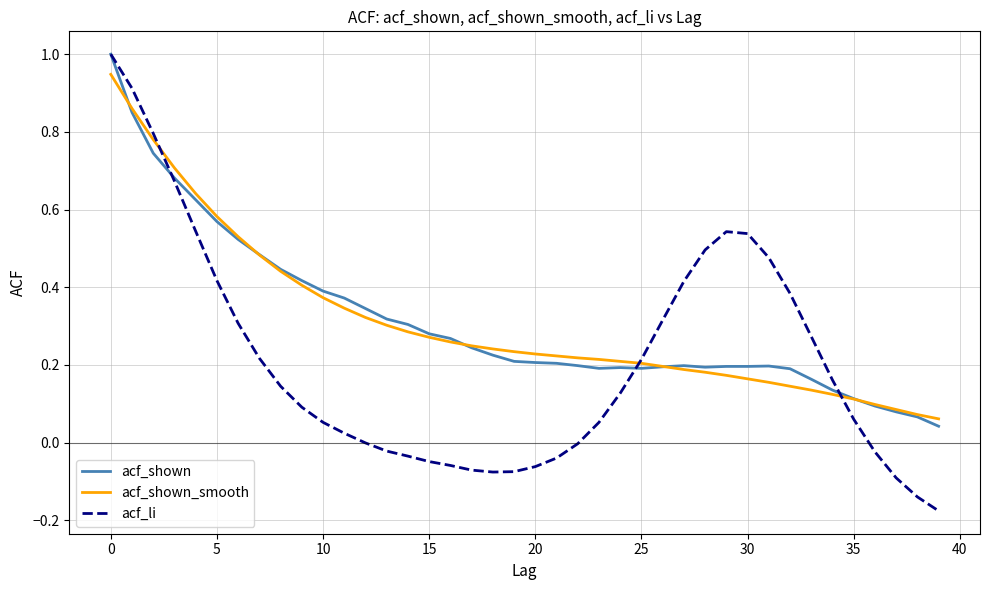

Which series has the largest range (max minus min)?

acf_li